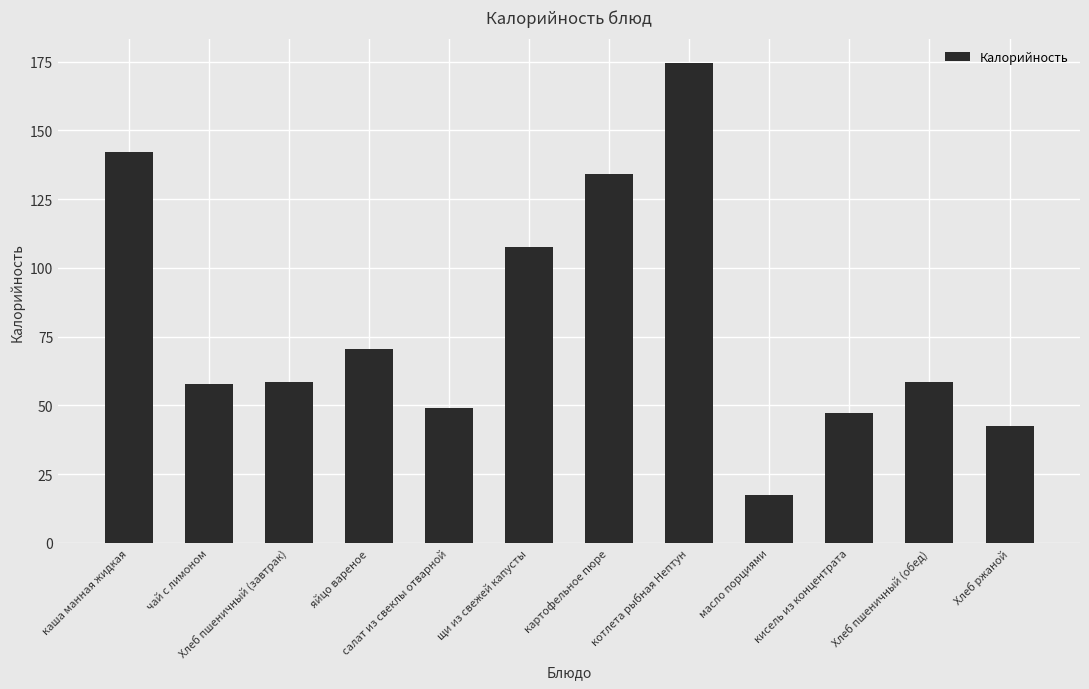

Does the chart contain any negative values?

No